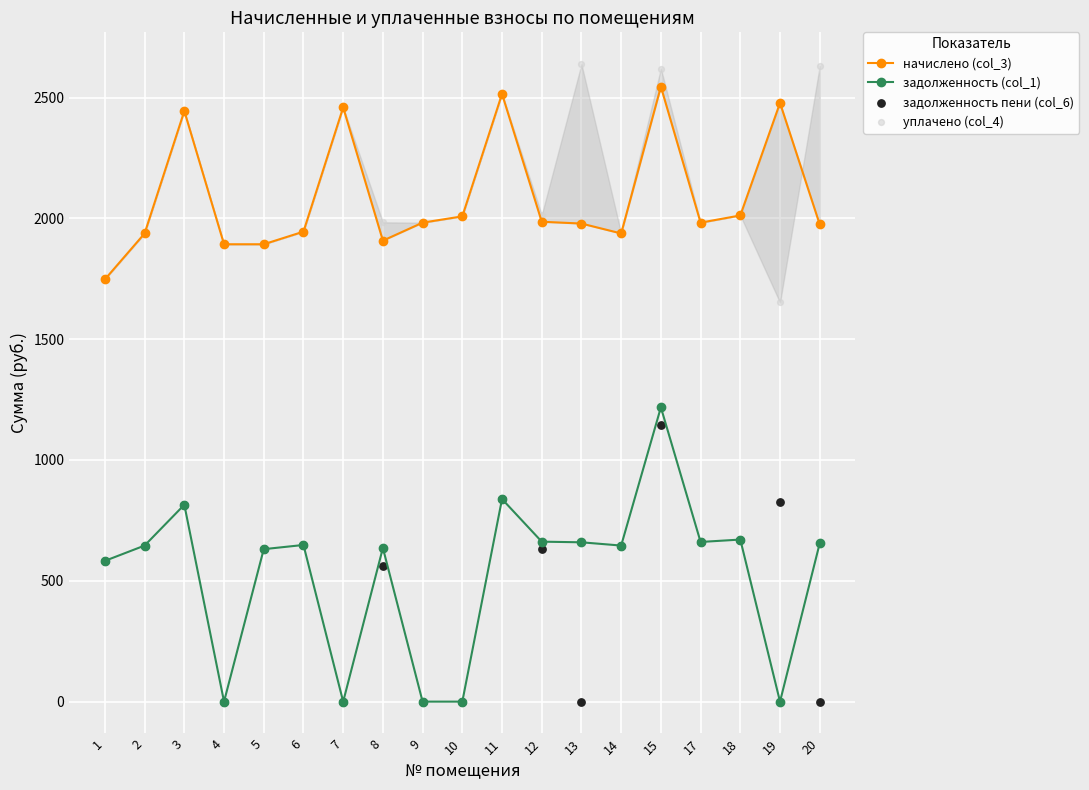

What are all the series names shown in the legend?

начислено (col_3), задолженность (col_1), задолженность пени (col_6), уплачено (col_4)